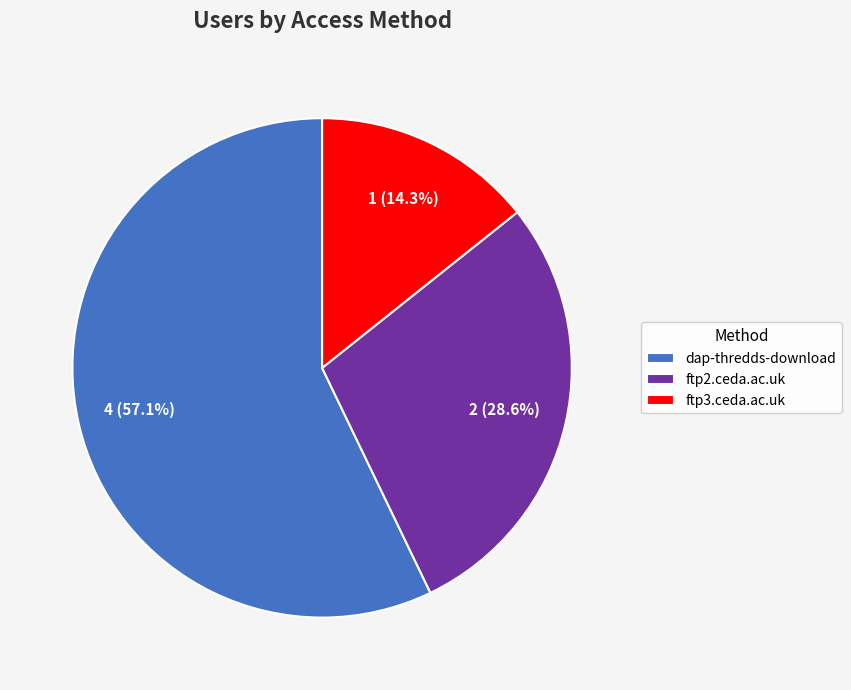

To the nearest percent, what is the average slice percentage?

33%